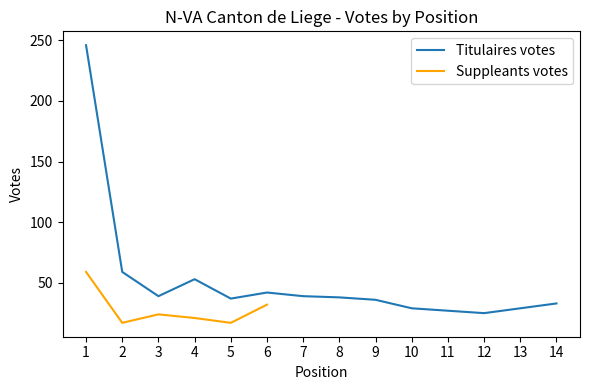

Rank the categories by value from highest to lowest.

1, 2, 4, 6, 3, 7, 8, 5, 9, 14, 10, 13, 11, 12